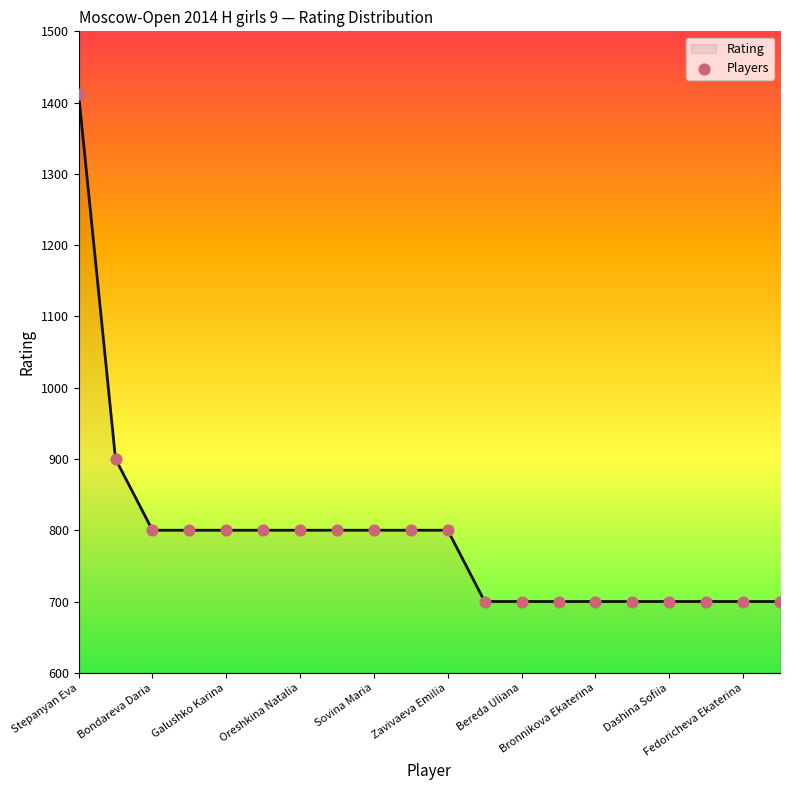

What is the maximum value shown in the chart?

1412